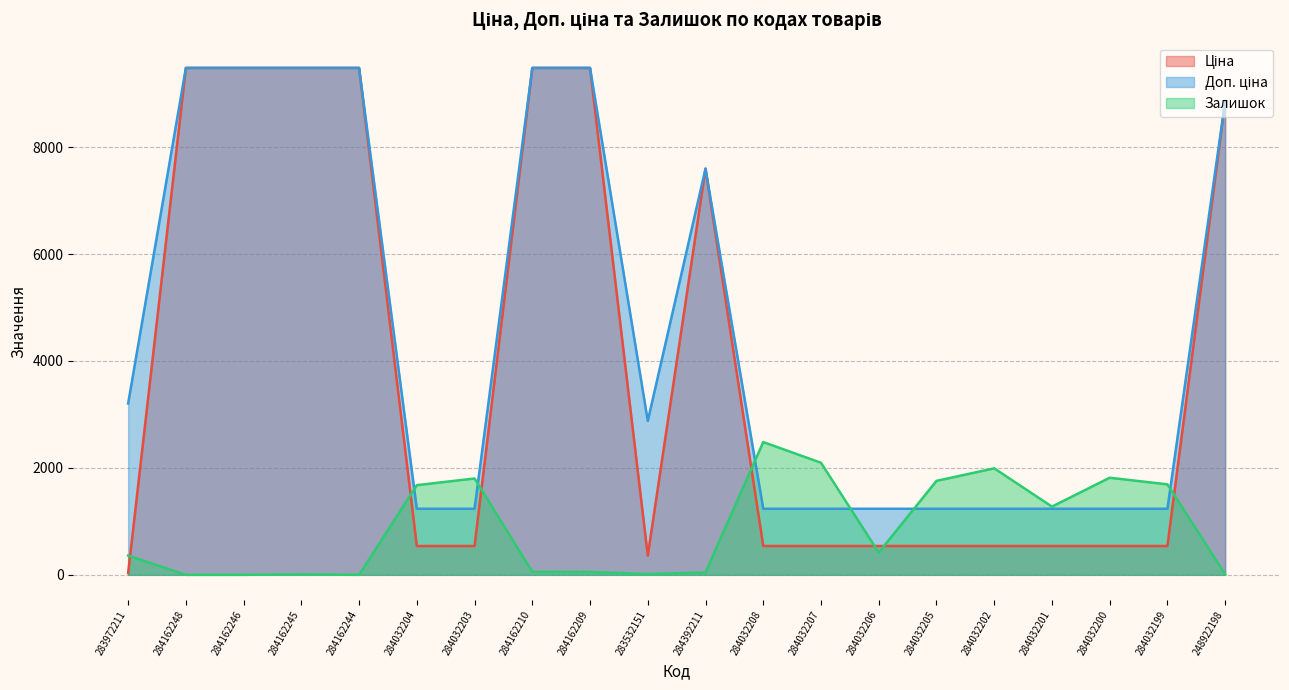

What is the sum of the Доп. ціна values at 284032208 and 284162209?

10715.5